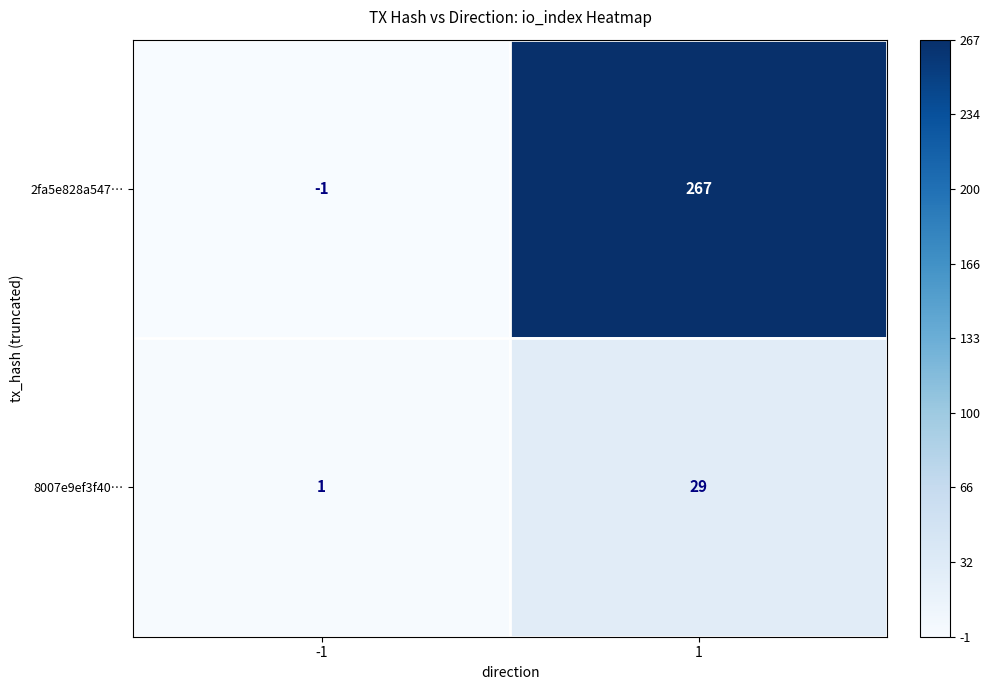

How many distinct data groups are displayed?

2